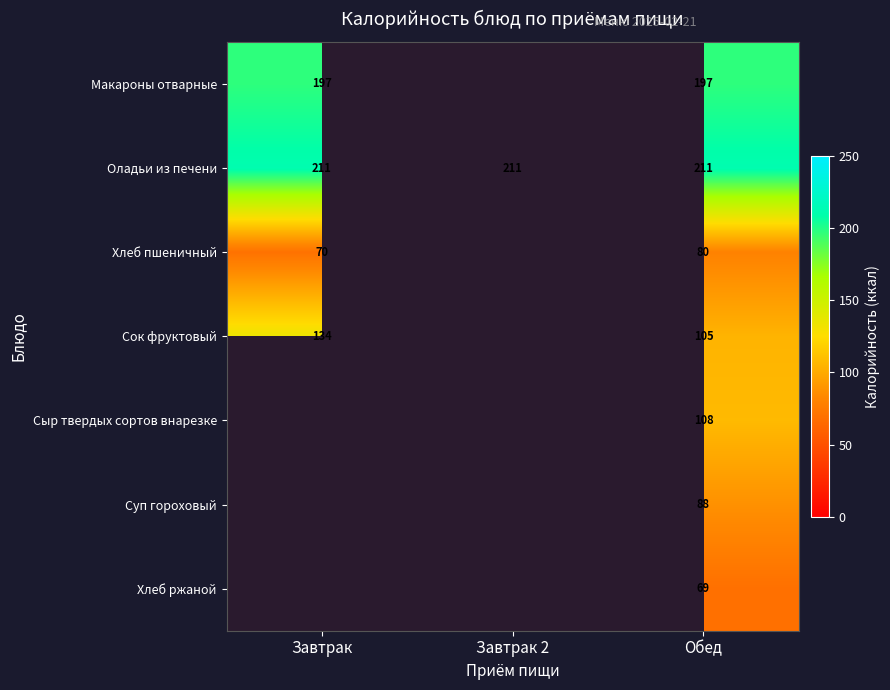

What is the spread (max minus min) of values at Обед?

142